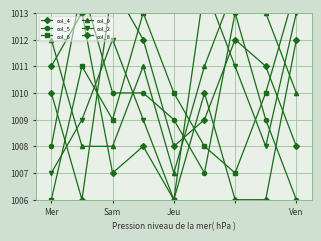

What is the value of the col_9 point at the 4th from the left?

1011